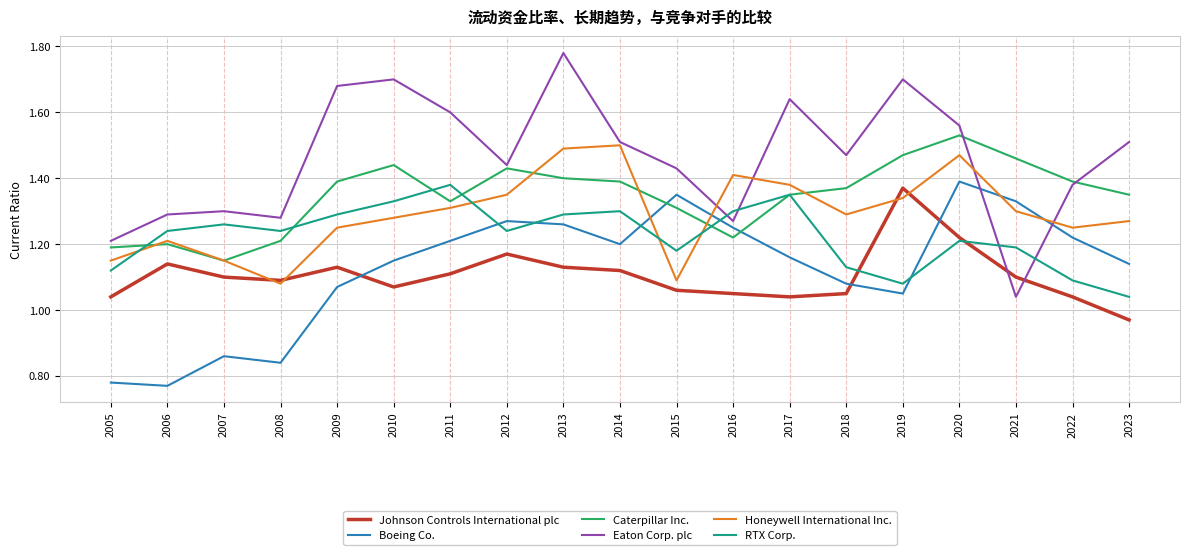

What is the spread (max minus min) of values at 2009?

0.6